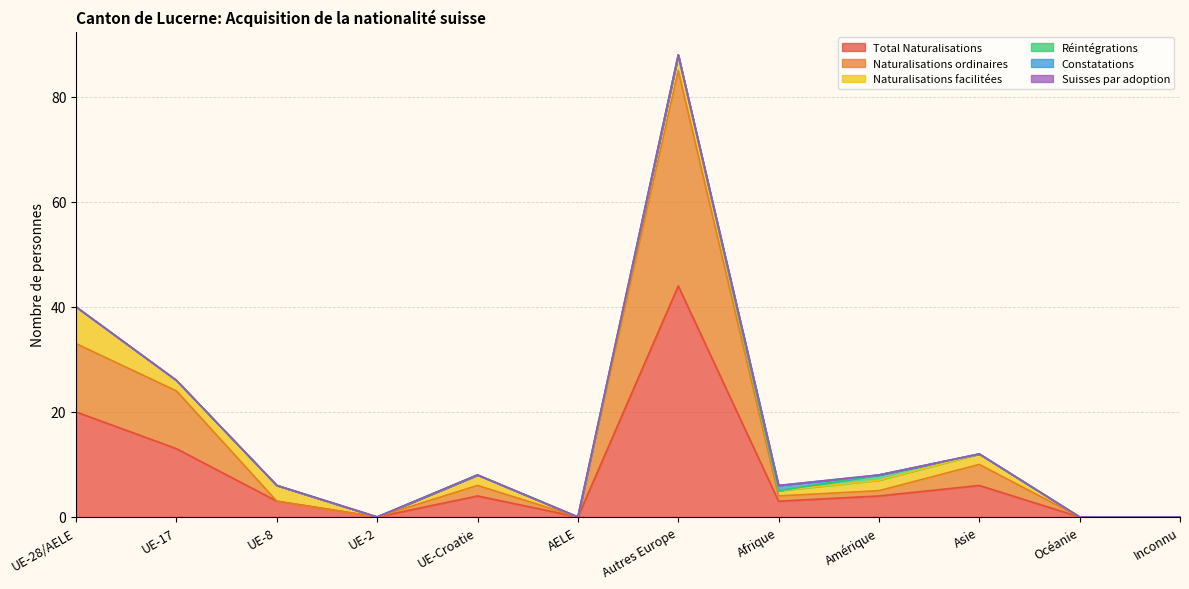

Which series has the largest total across all categories?

Total Naturalisations